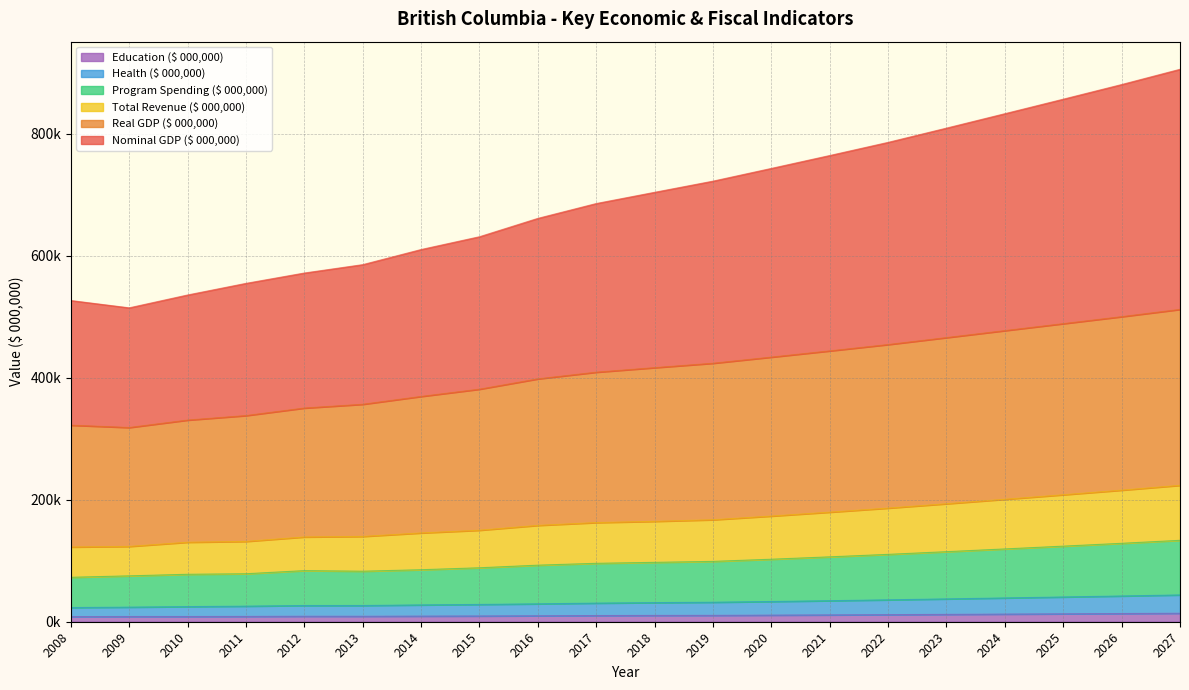

Does the chart have visible grid lines?

Yes